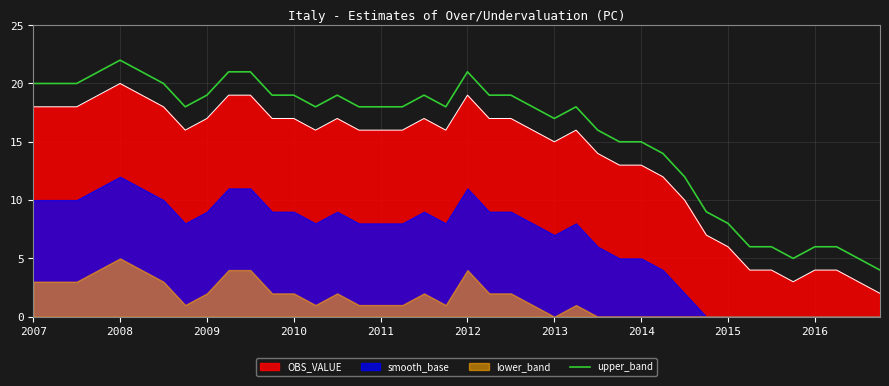

What is the maximum value for upper_band?

22